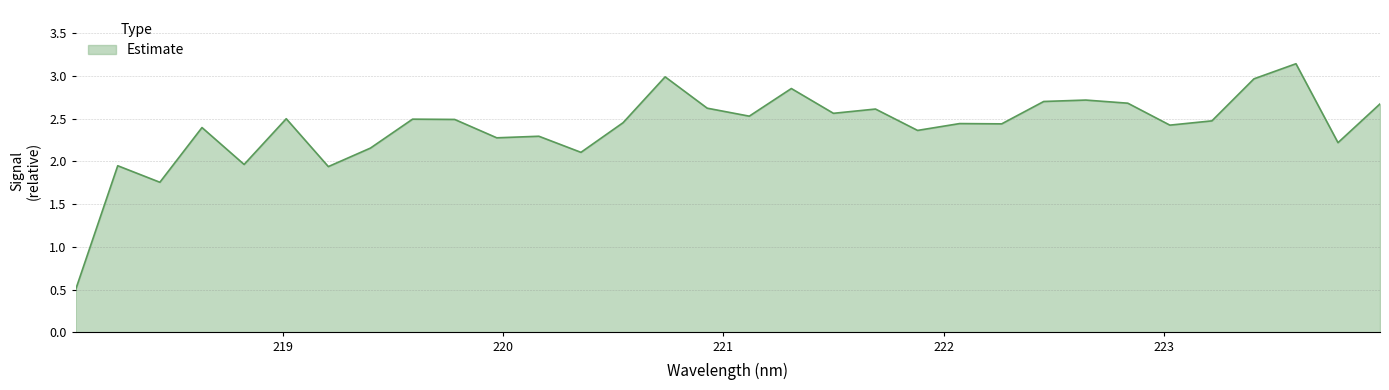

What is the difference between the maximum and minimum values?

2.6